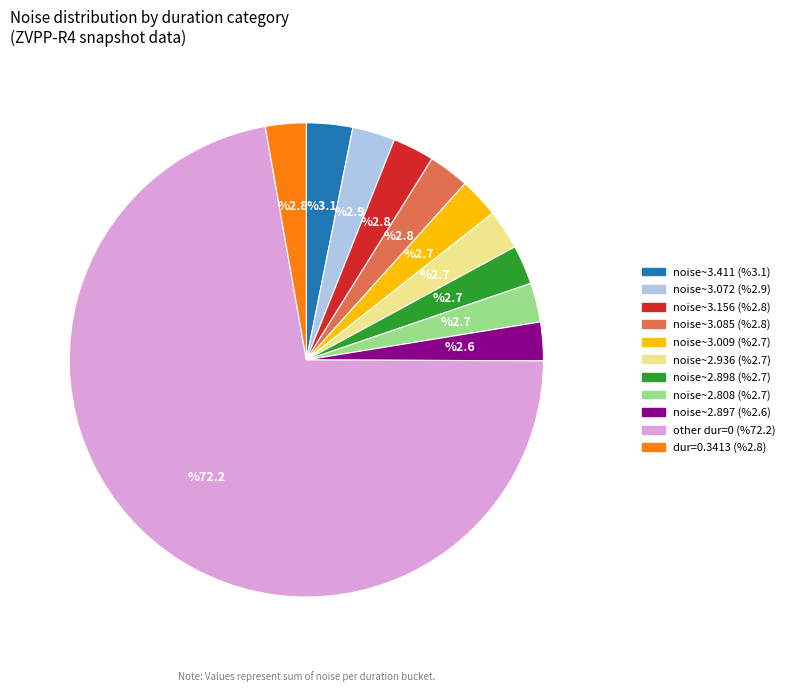

Is there a majority slice in this chart?

Yes